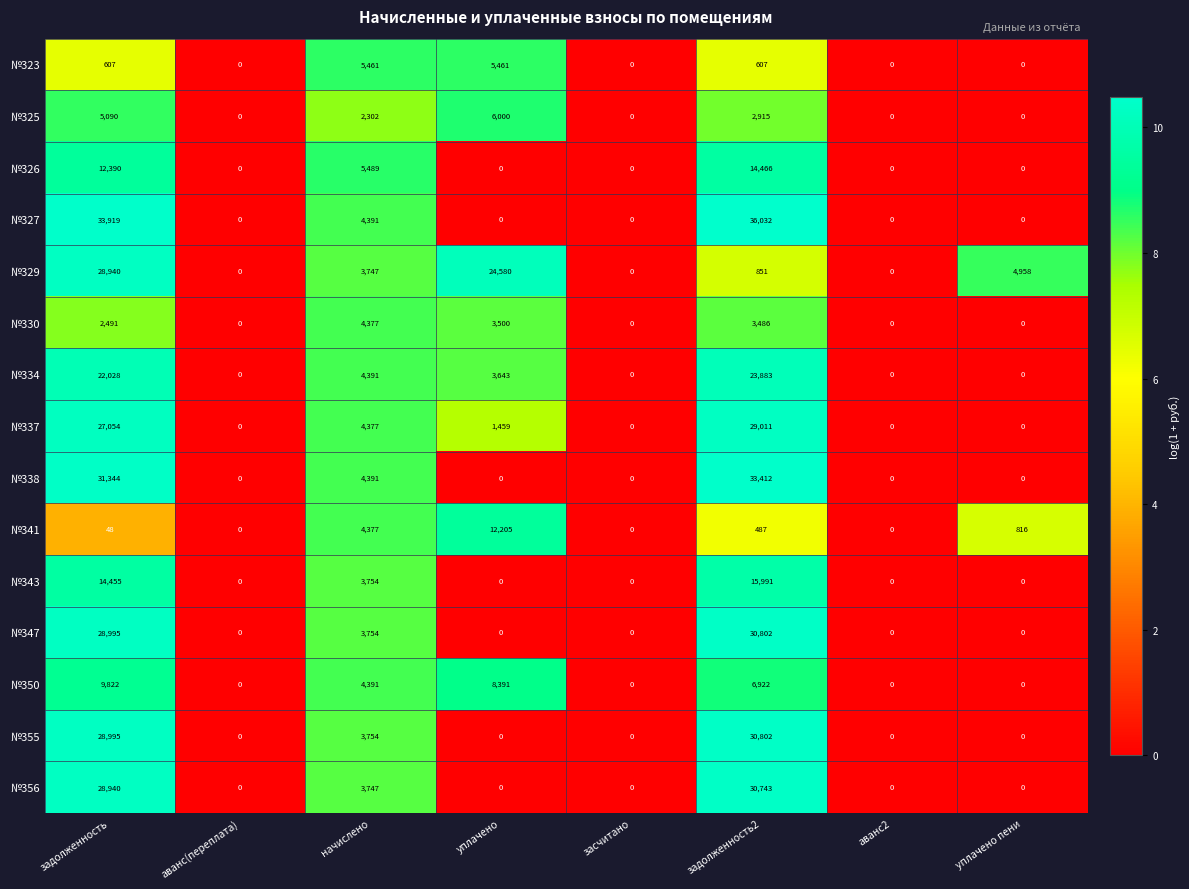

What is the average value of the №341 series?

2242